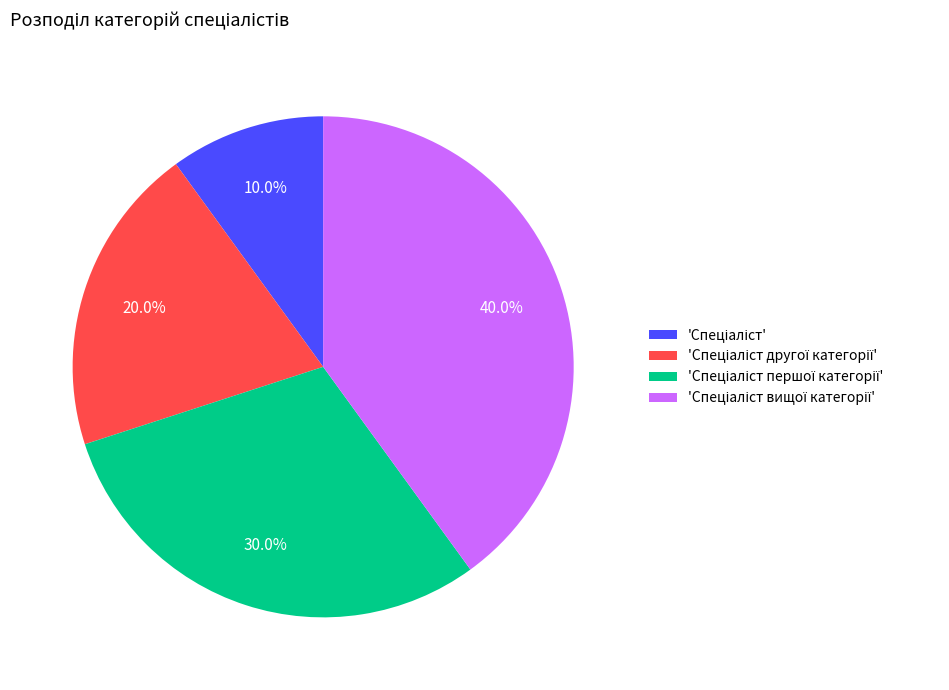

How many slices are in this pie chart?

4